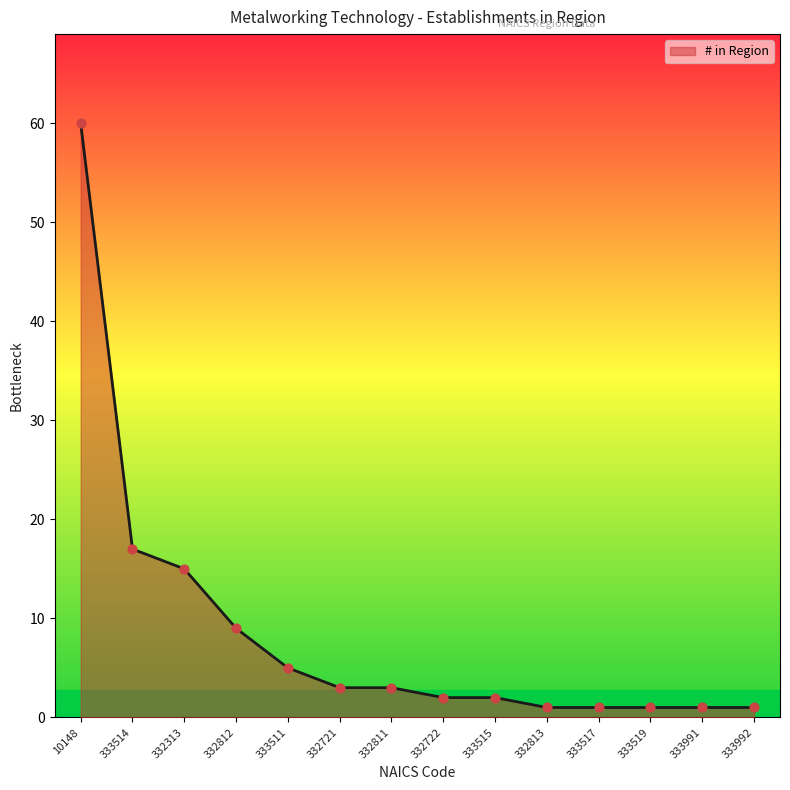

What is the change in value from 333515 to 333517?

-1